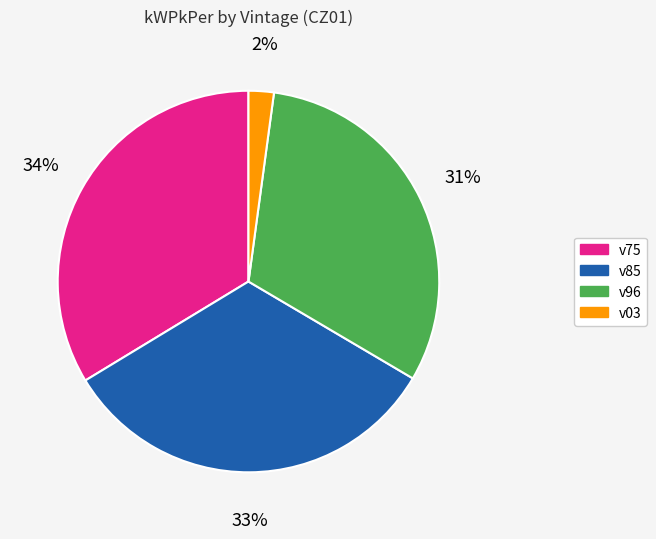

To the nearest percent, what is the average slice percentage?

25%